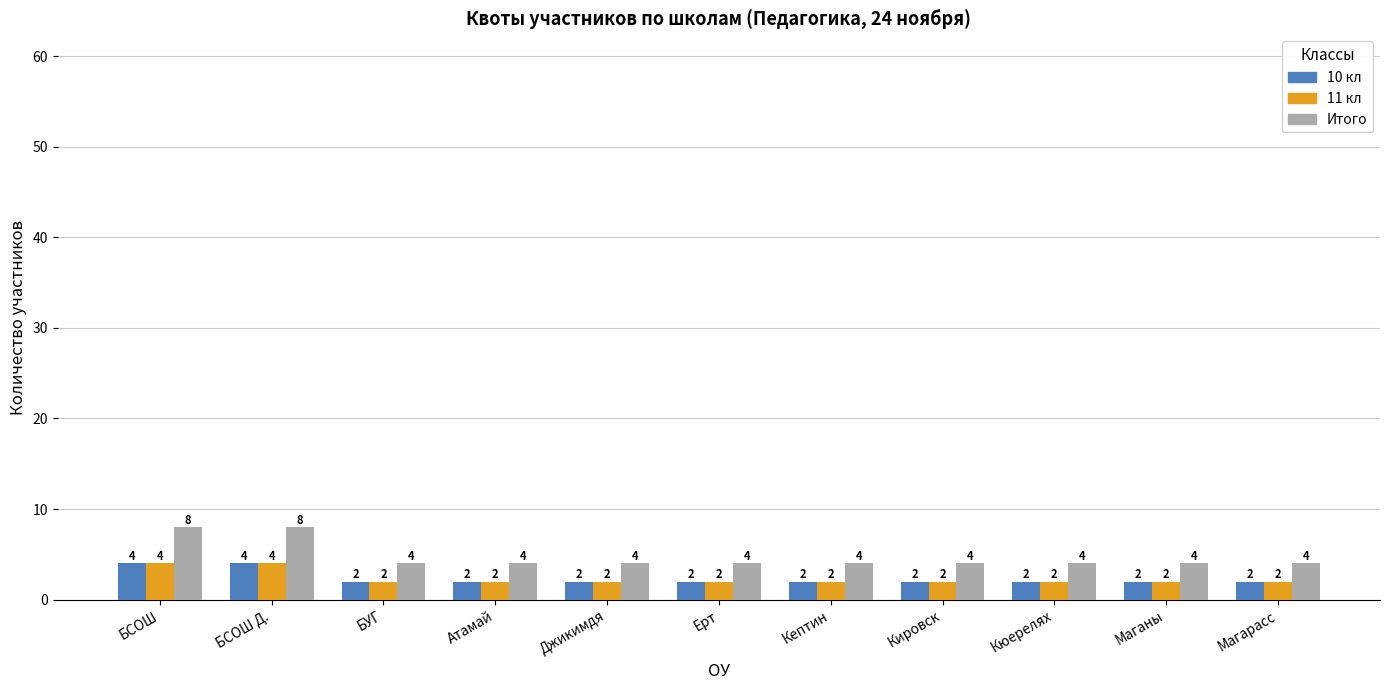

Count the 11 кл values in the range 2 to 3.

9